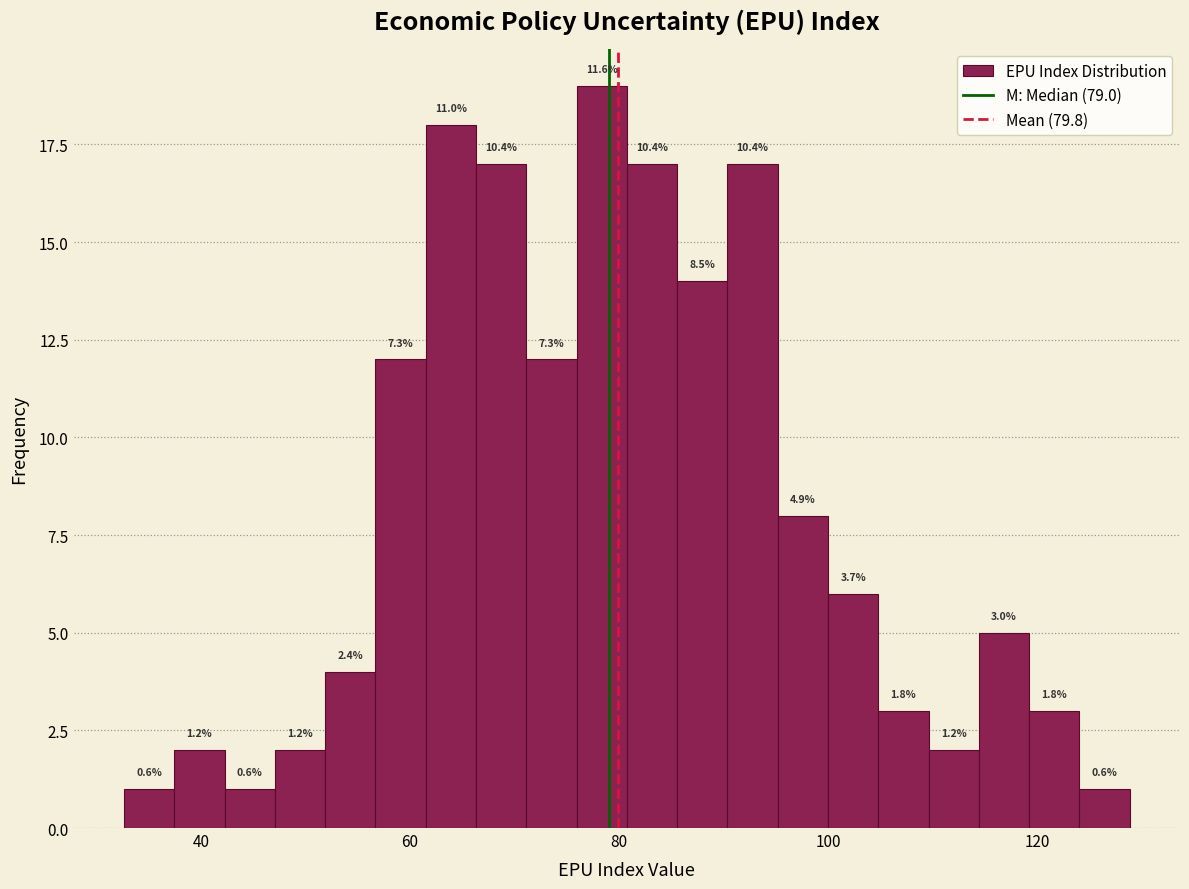

Around what value on the x-axis is the tallest bar? Give the approximate position of its centre, as read against the axis.

78